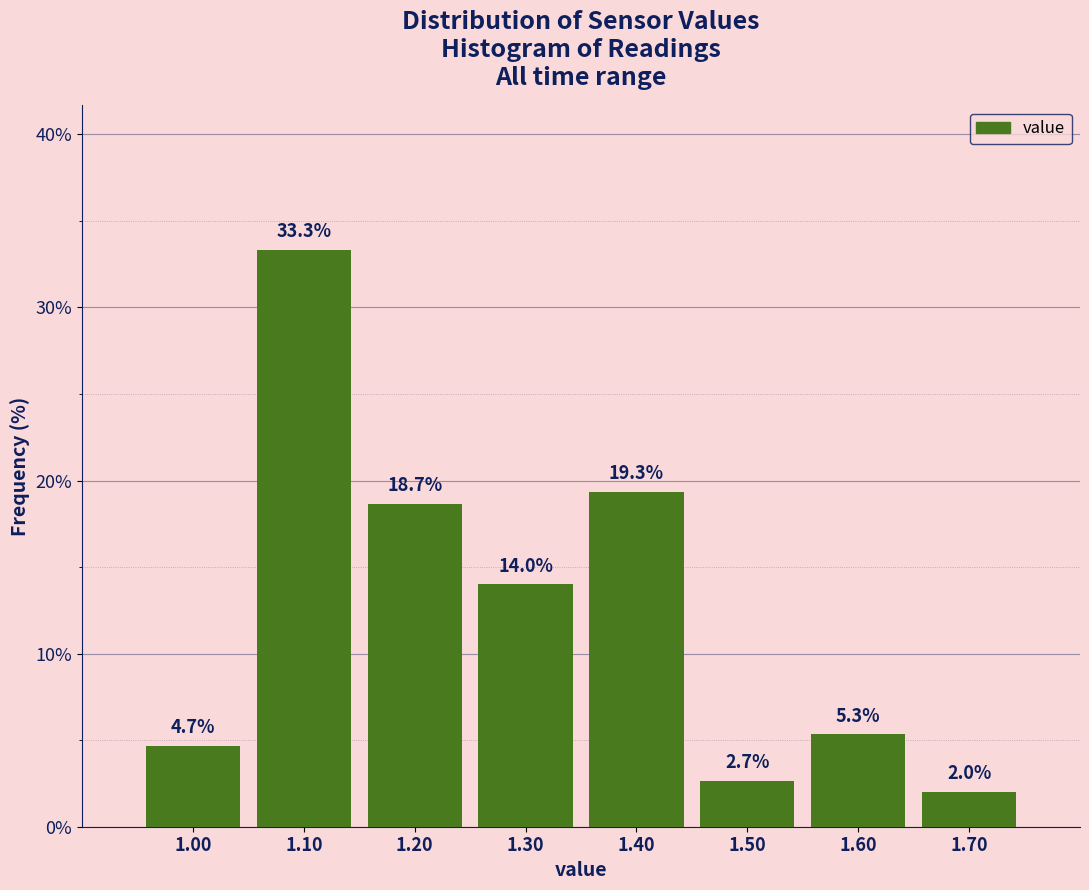

How tall is the bar that spans 1.25 to 1.35 on the x-axis?

14.0